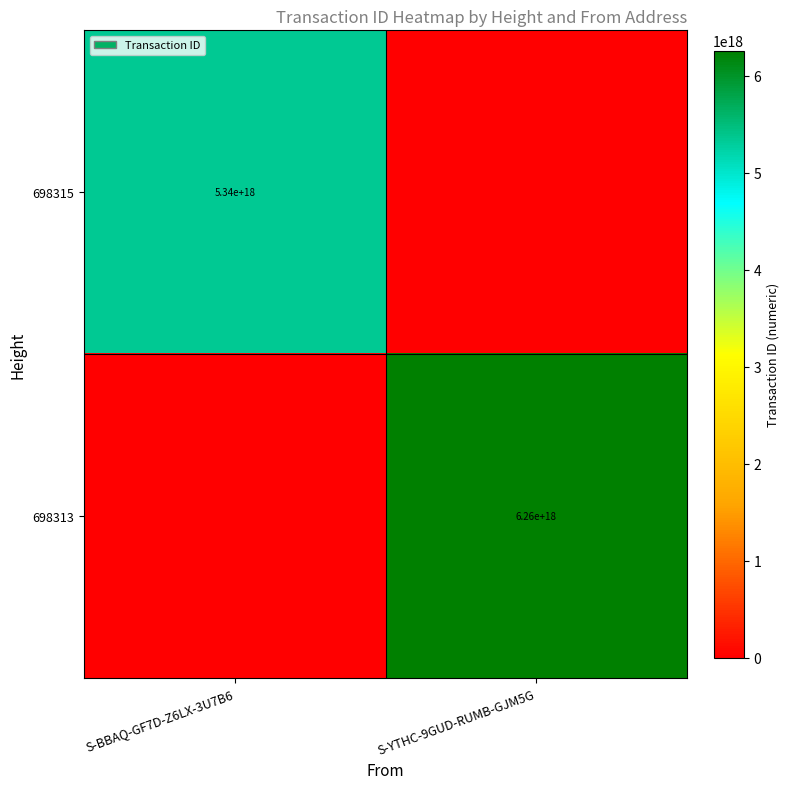

True or false: 698313 has a value of 6260000000000000000 at S-YTHC-9GUD-RUMB-GJM5G.

True